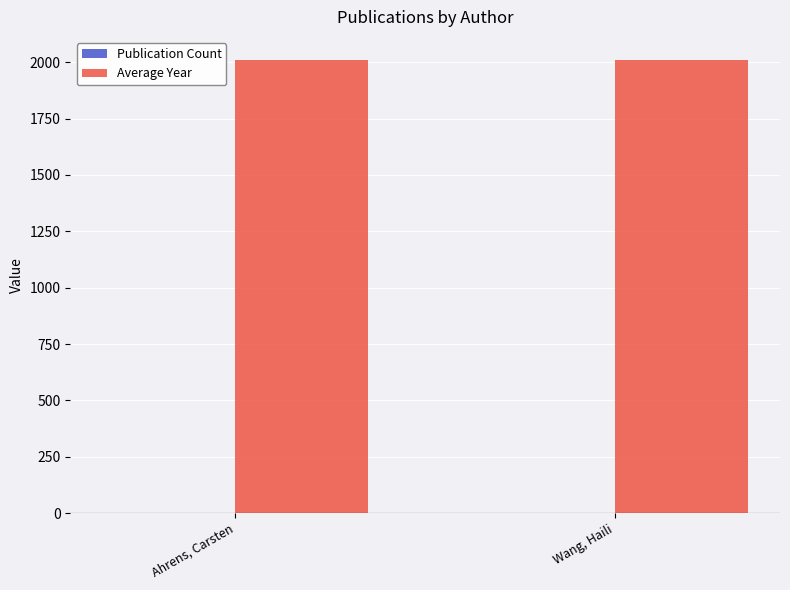

What is the total value across all series at Ahrens, Carsten?

2013.5